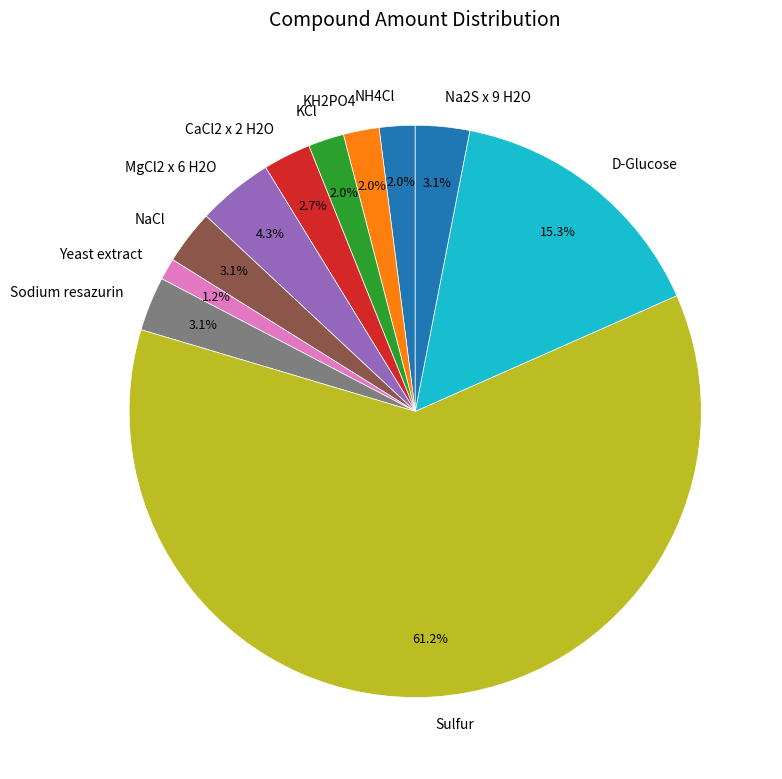

What is the smallest slice in the pie chart?

Yeast extract